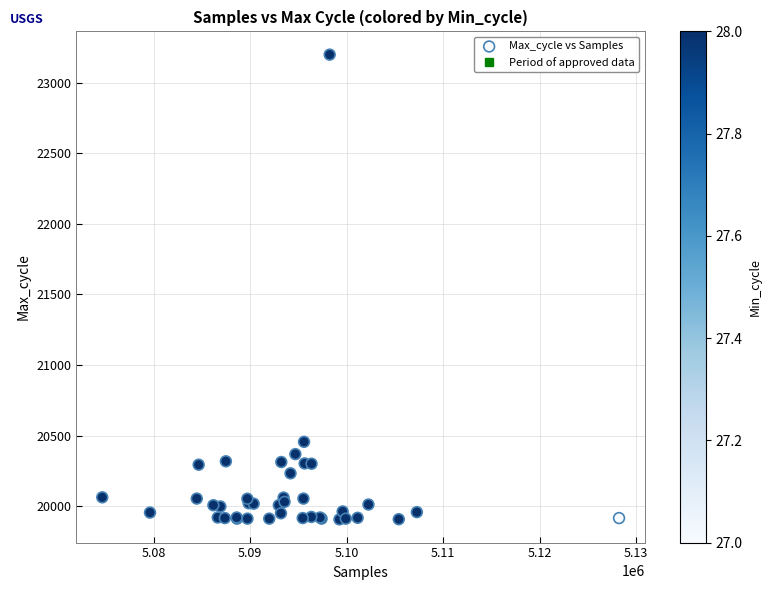

What Y value in the scatter plot is closest to 21552?

20456